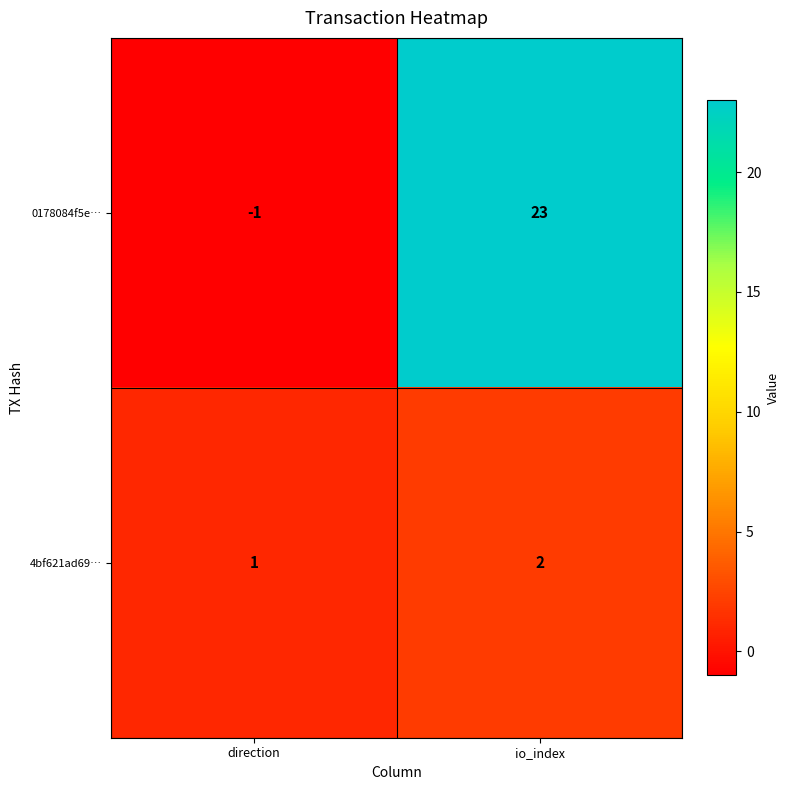

What is the greatest value displayed?

23